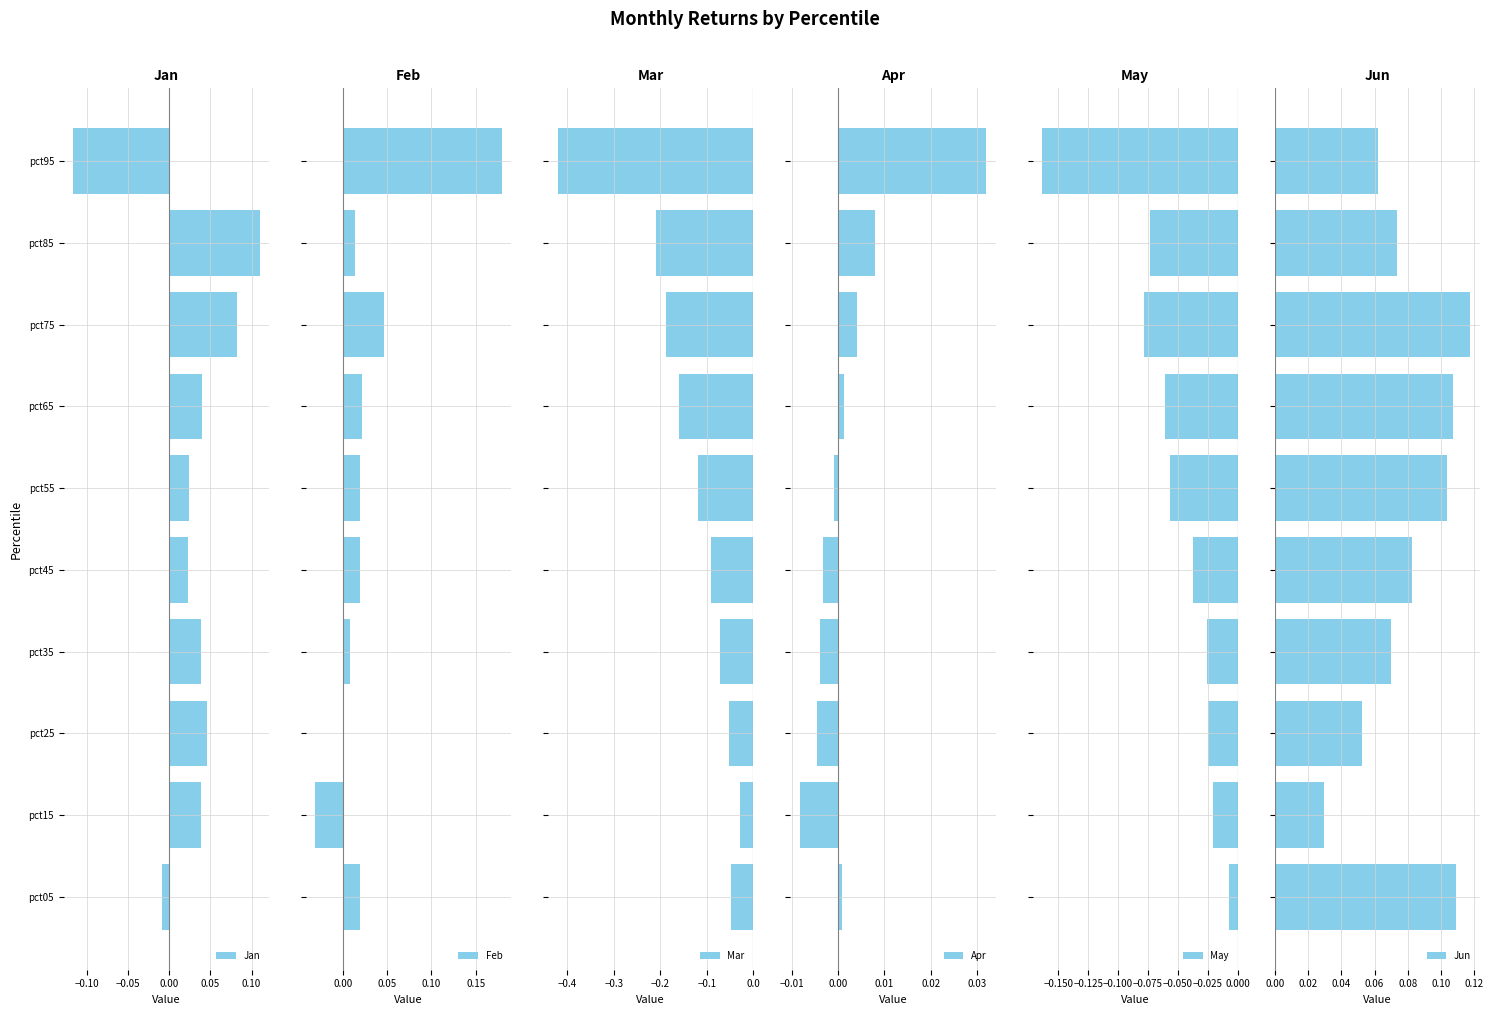

Which series has the largest total across all categories?

Jun